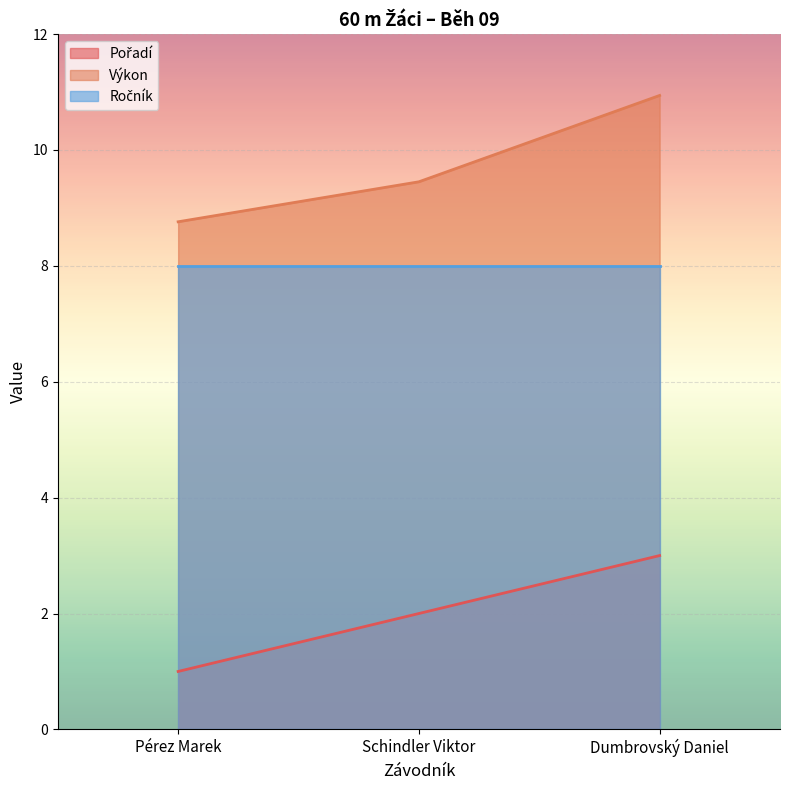

What is the sum of the Pořadí values at Pérez Marek and Schindler Viktor?

3.0